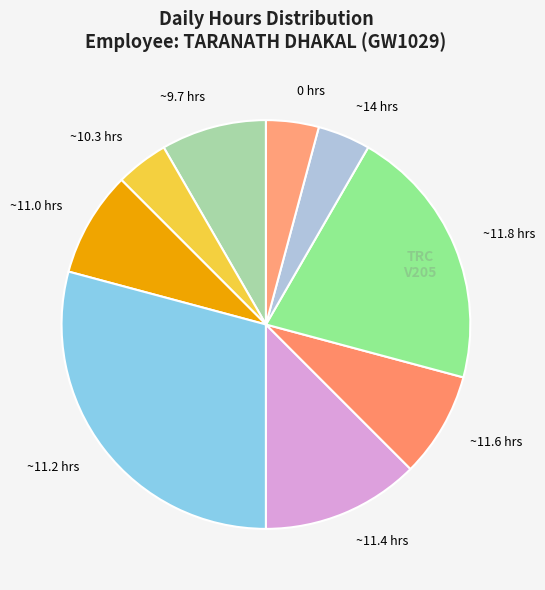

True or false: ~9.7 hrs accounts for 19% of the total.

False